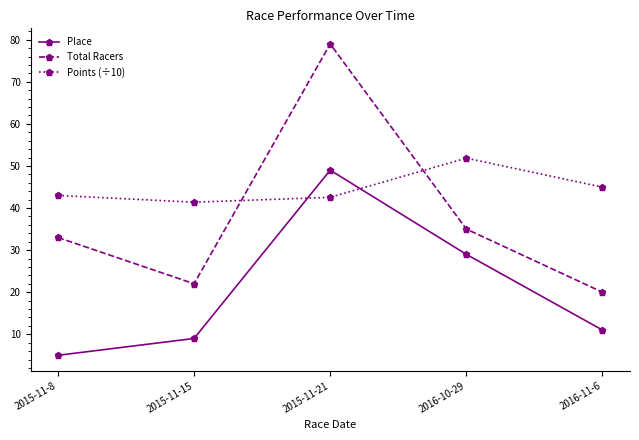

What is the average value of the Points (÷10) series?

44.7